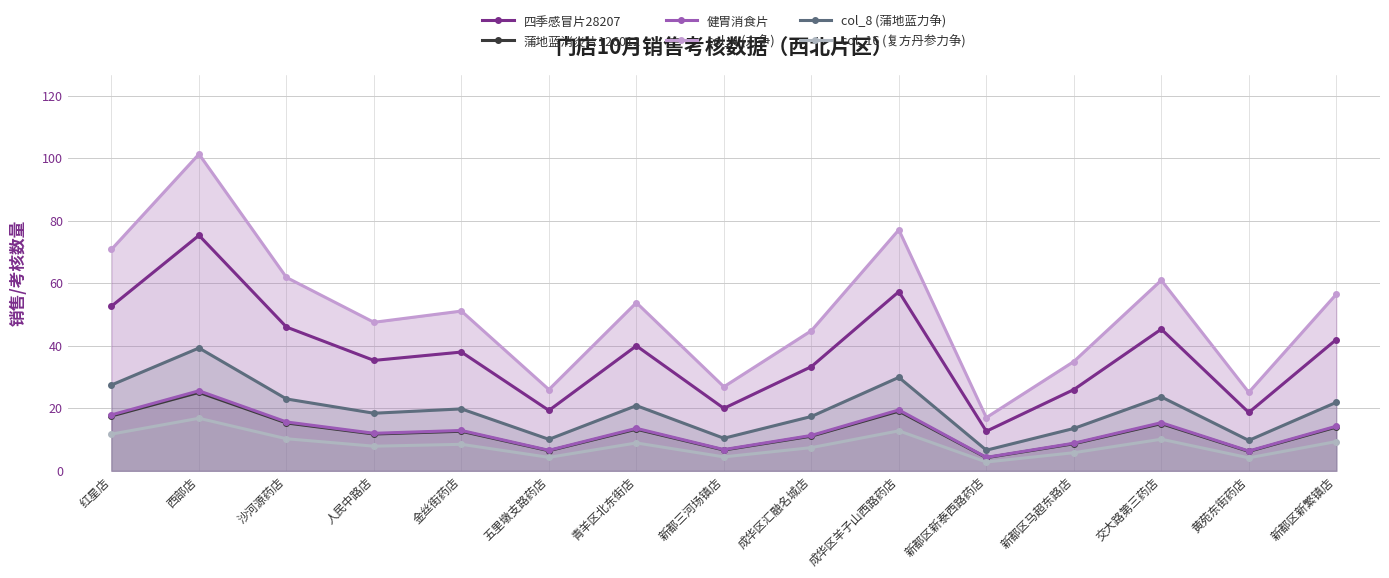

Is it true that 健胃消食片 equals 11.3 at 成华区汇融名城店?

True